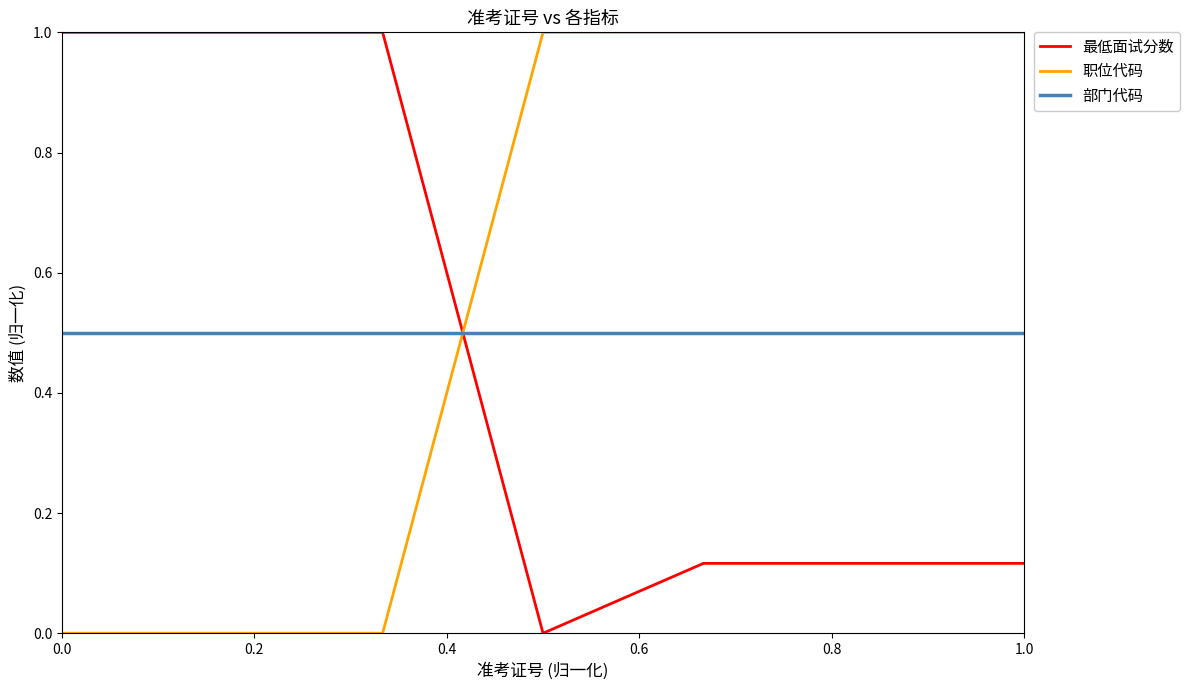

What is the minimum value for 部门代码?

0.5